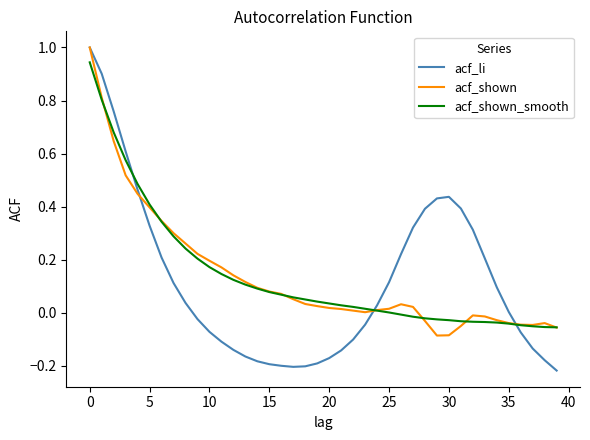

What is the greatest value displayed?

1.0